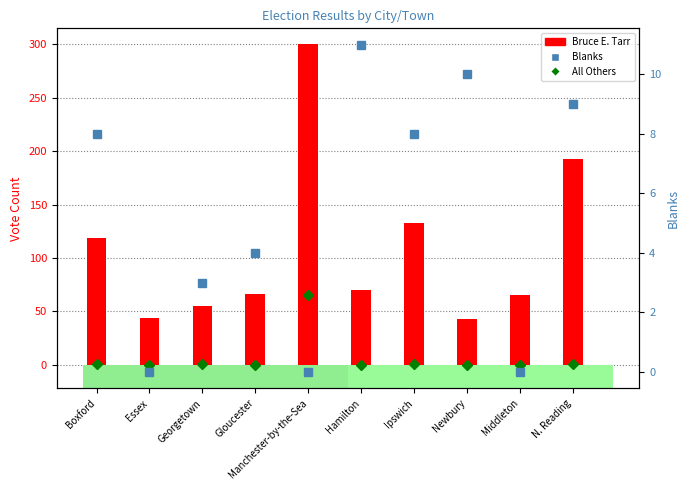

Which category has the highest value across all series?

Manchester-by-the-Sea